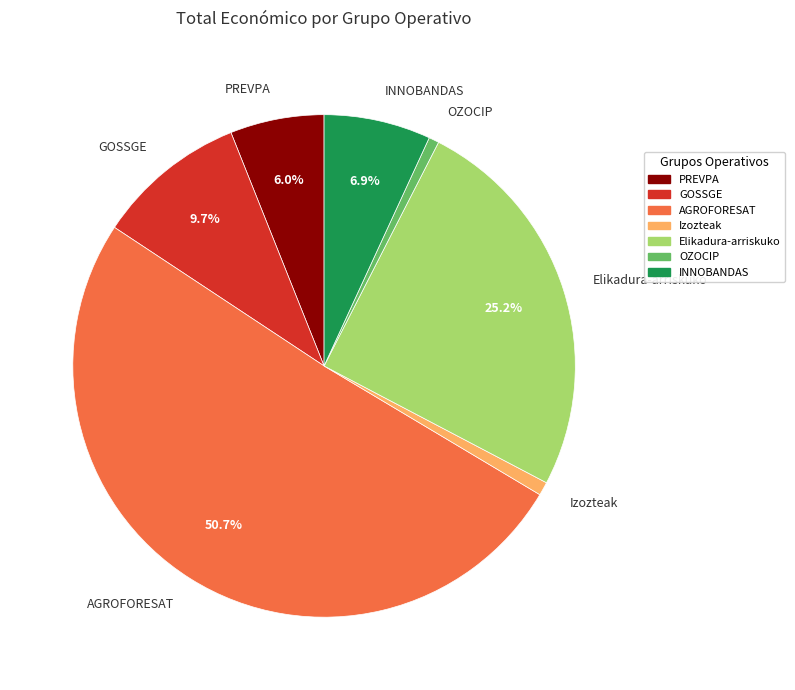

Is it true that Elikadura-arriskuko is 25% of the pie?

True